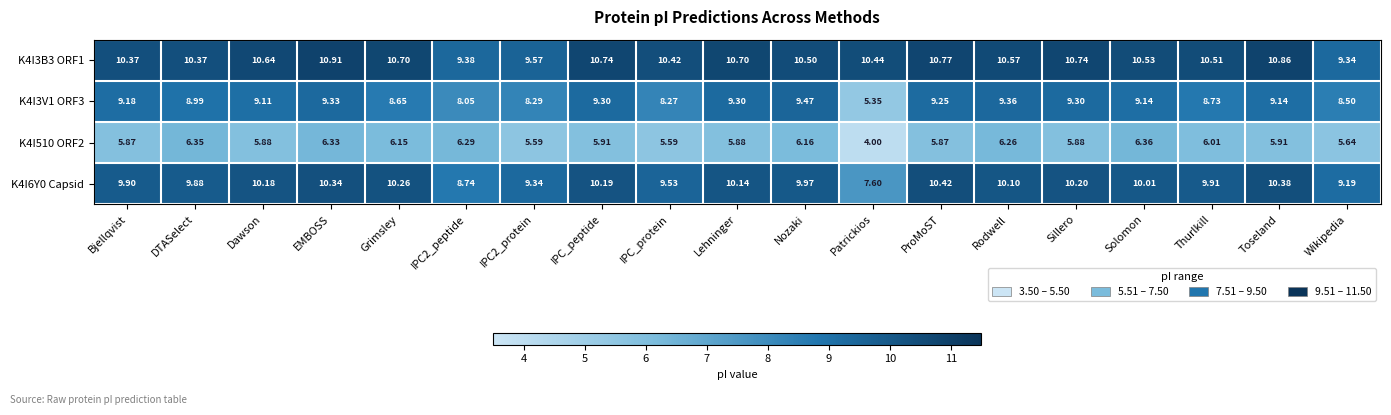

Which label corresponds to the largest value in the chart?

EMBOSS